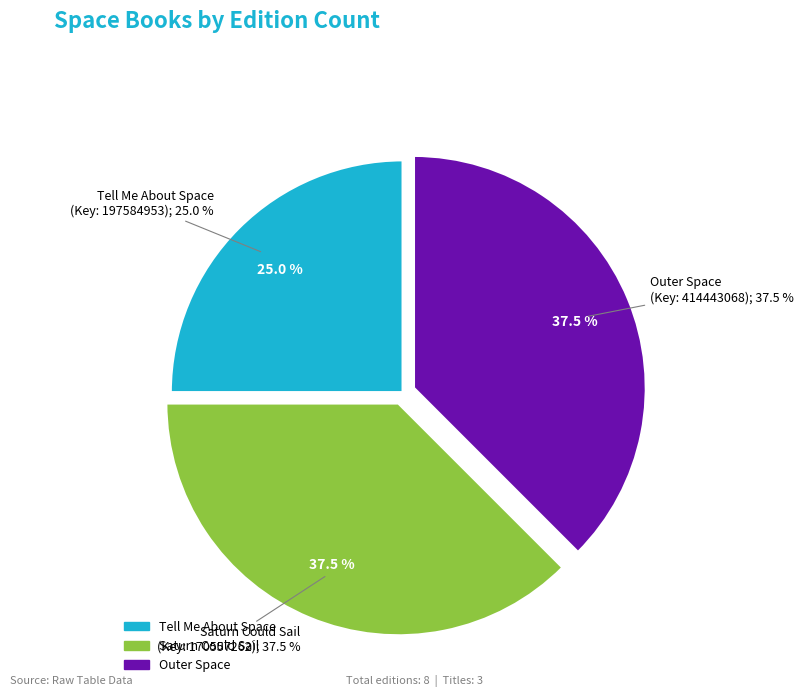

Count the number of slices in the pie.

3